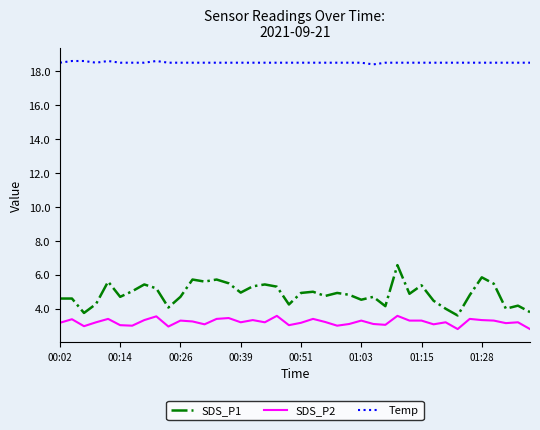

What is the minimum value shown in the chart?

2.8